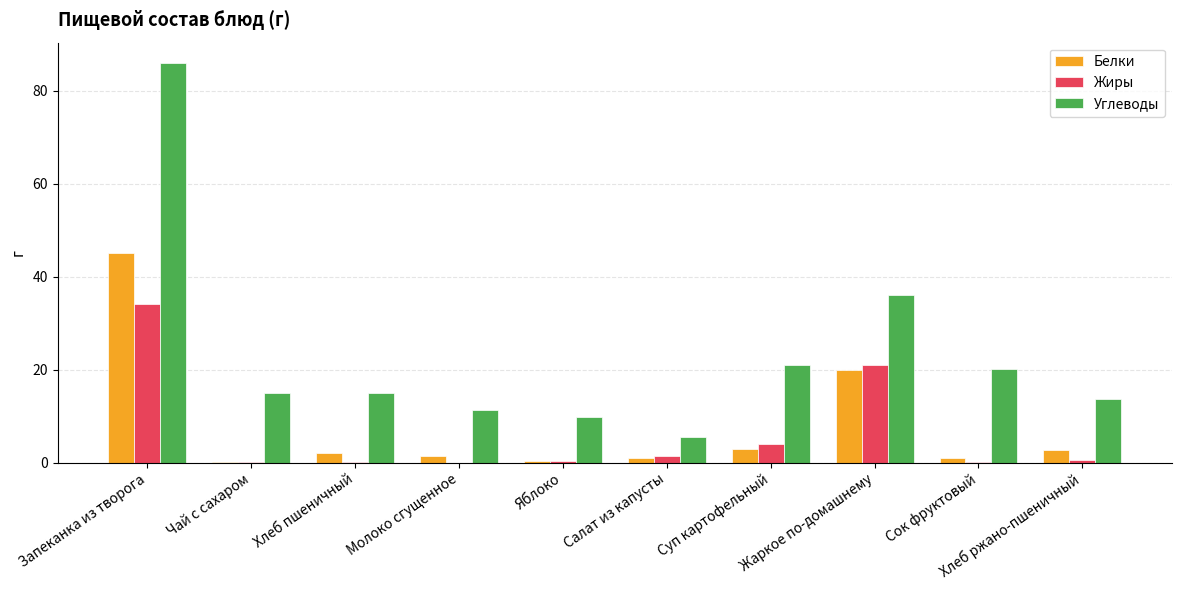

Which series has the largest range (max minus min)?

Углеводы